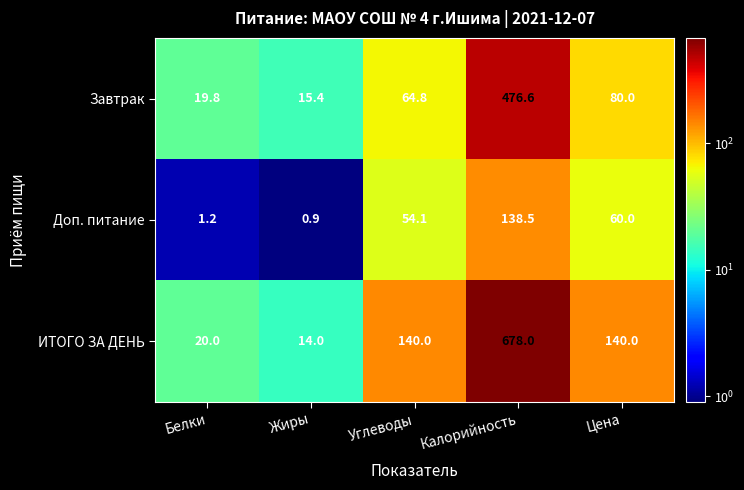

Reading left to right, what are all the values shown in this chart?

Завтрак: Белки=19.8	Жиры=15.4	Углеводы=64.8	Калорийность=476.6	Цена=80.0
Доп. питание: Белки=1.2	Жиры=0.9	Углеводы=54.1	Калорийность=138.5	Цена=60.0
ИТОГО ЗА ДЕНЬ: Белки=20.0	Жиры=14.0	Углеводы=140.0	Калорийность=678.0	Цена=140.0